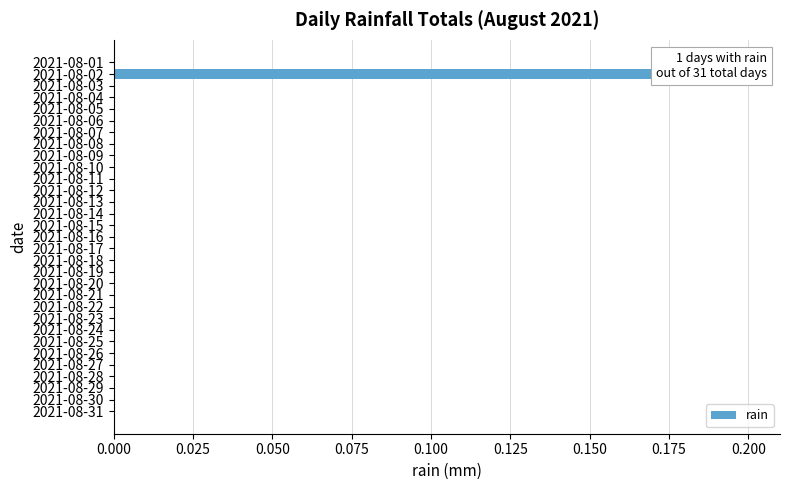

True or false: the data shows -0.1 at 0.175.

False